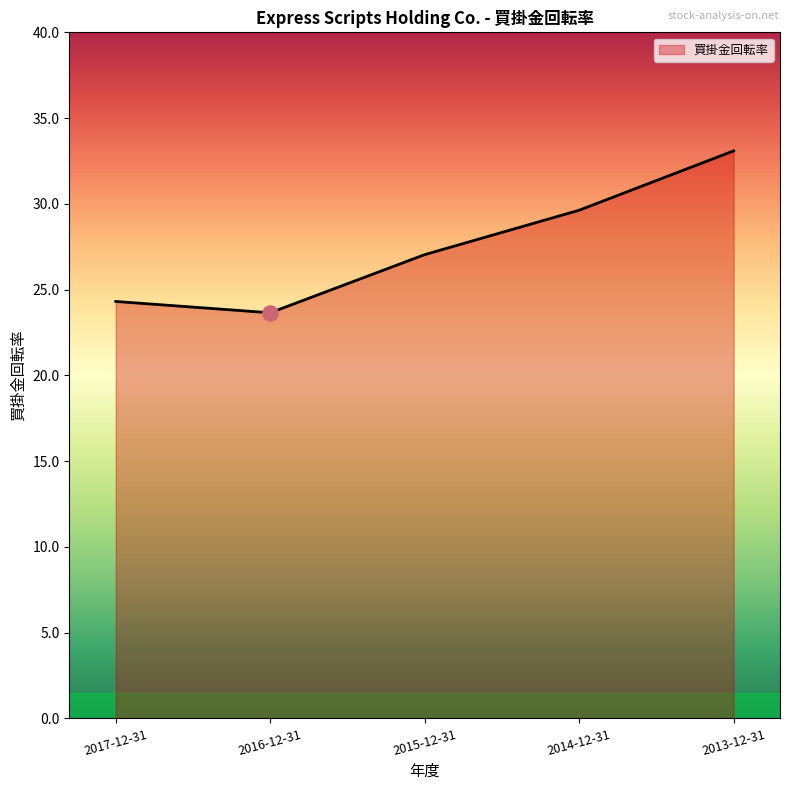

What is the change in value from 2016-12-31 to 2015-12-31?

+3.4